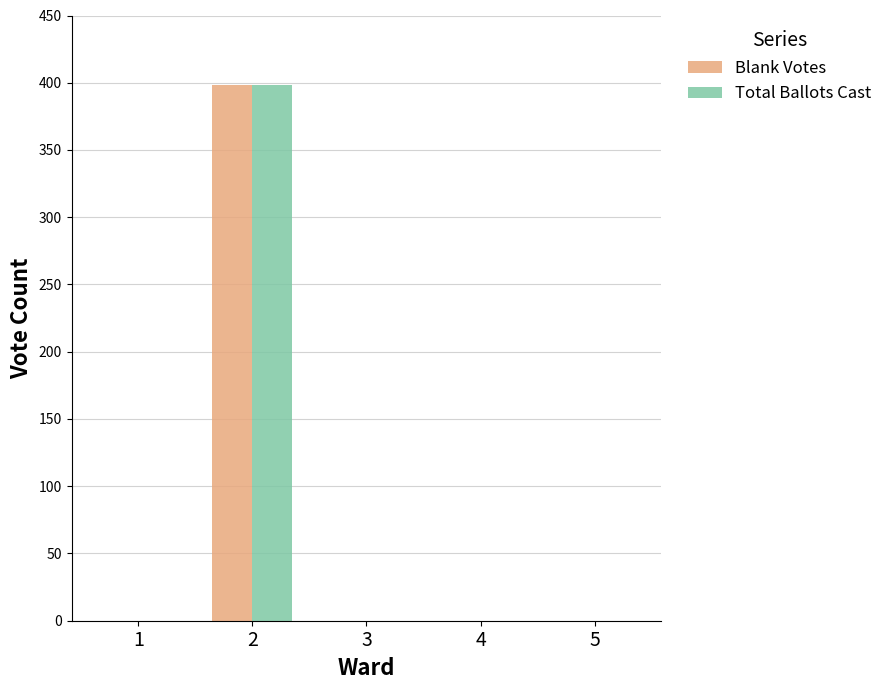

What is the sum of all Total Ballots Cast values?

398